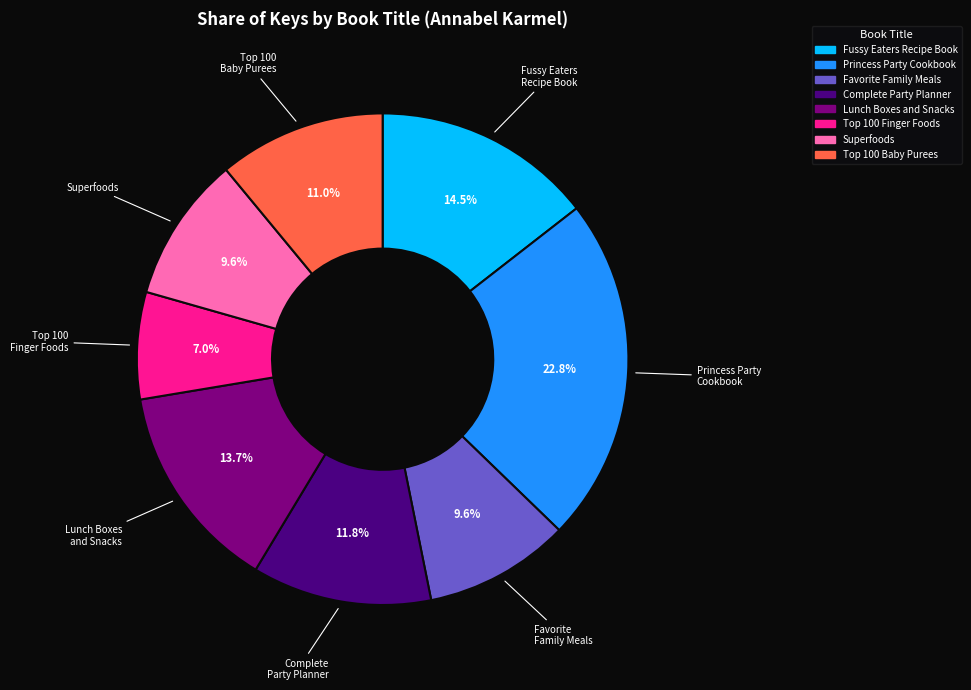

Which slice is the largest?

Princess Party Cookbook